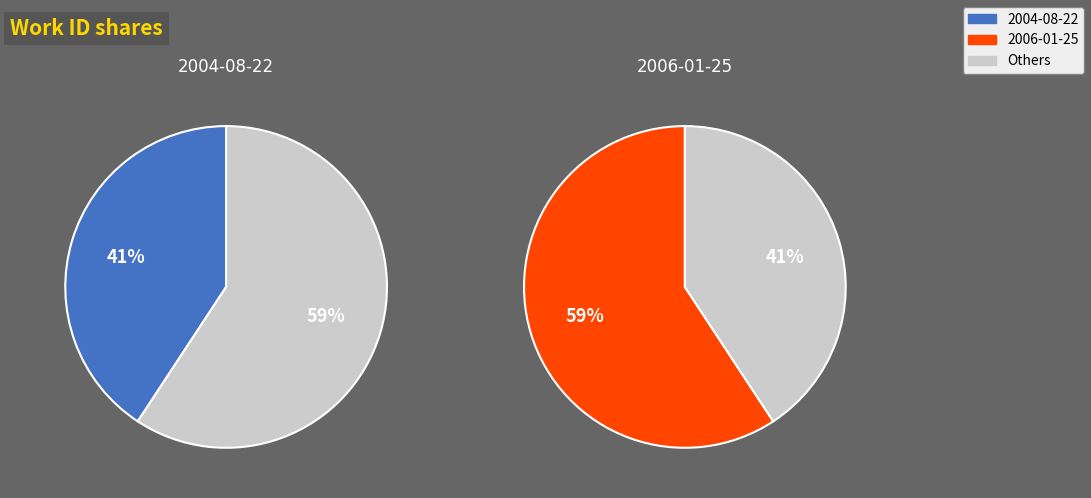

Does any single category account for the majority?

Yes